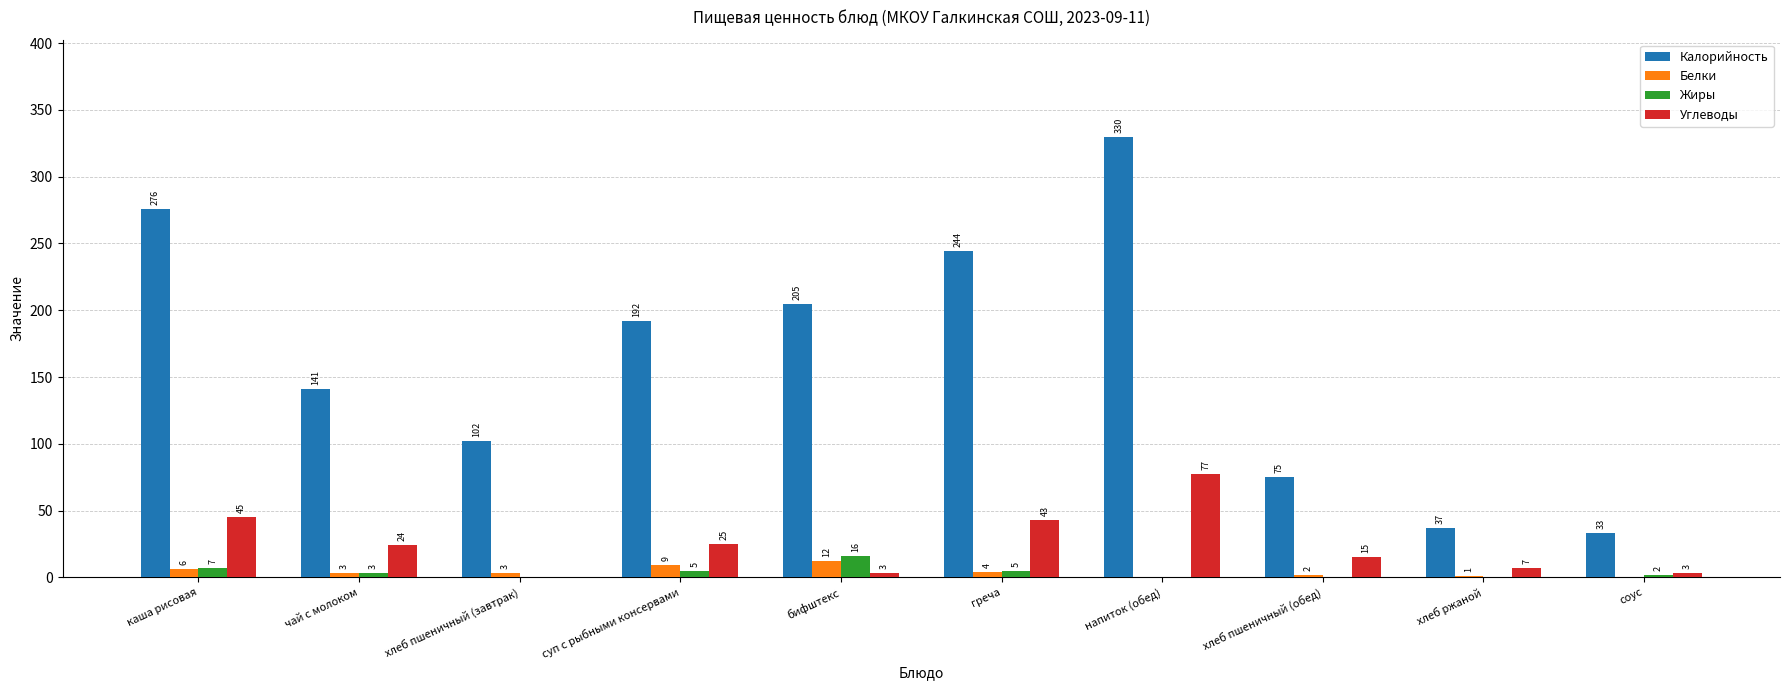

Between хлеб пшеничный (завтрак) and хлеб ржаной, which series saw the biggest shift?

Калорийность